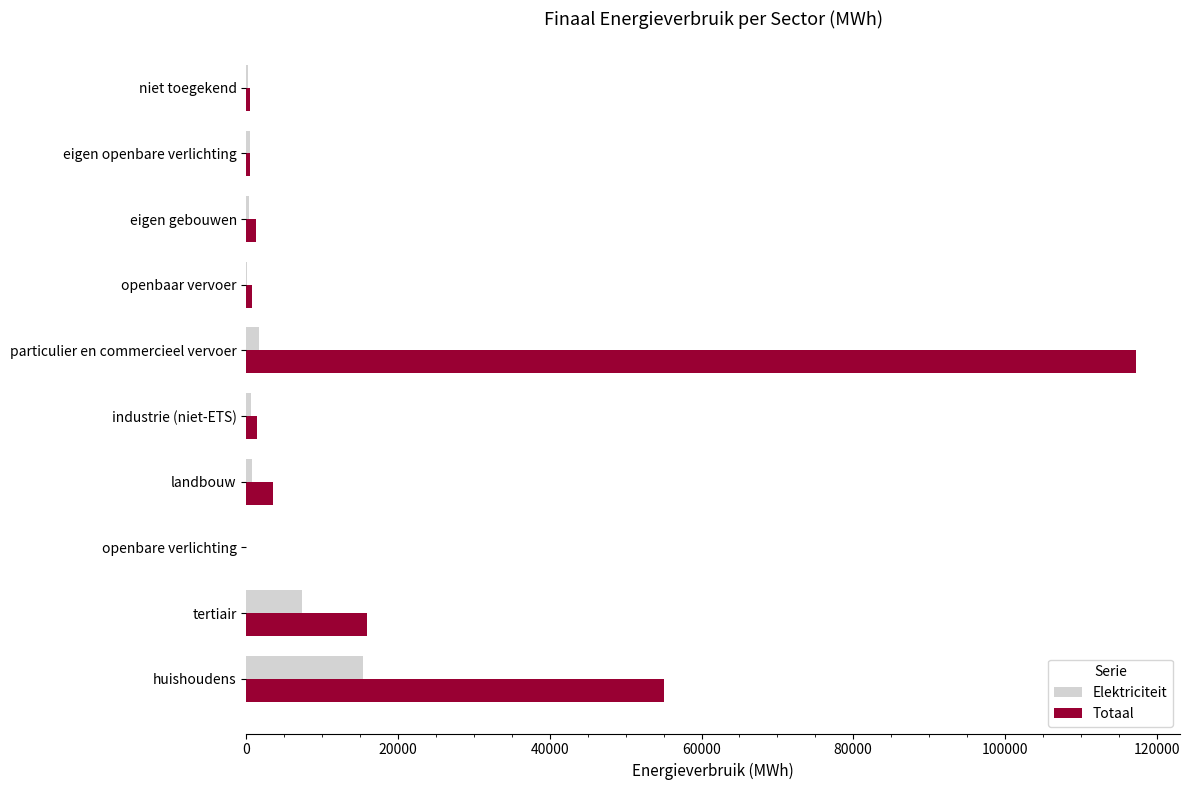

What is the maximum value for Totaal?

117227.9